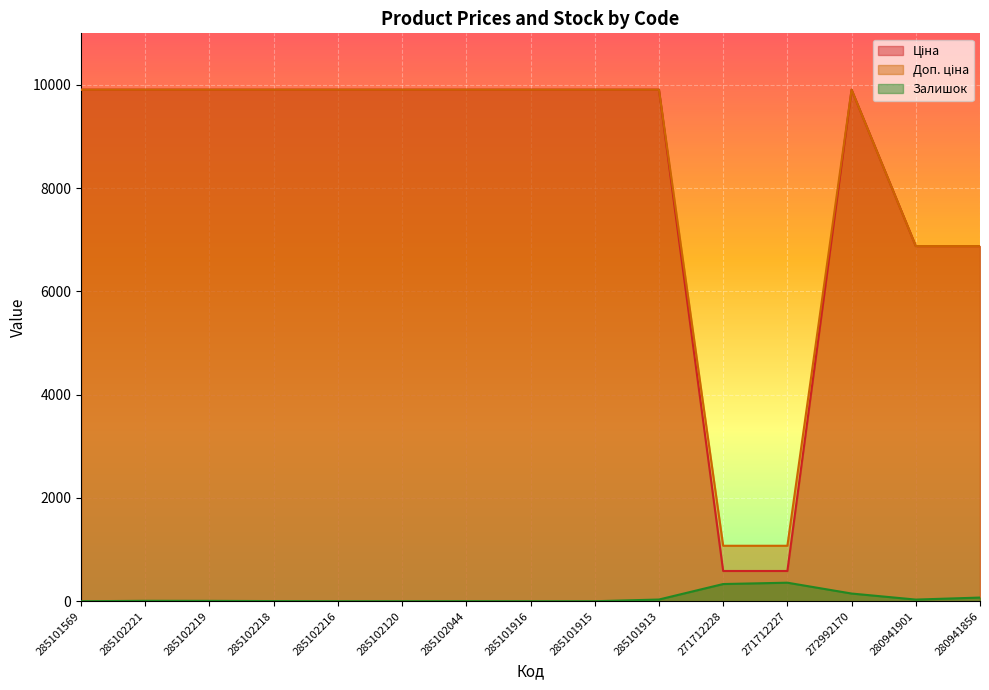

What is the label of the 13th point from the right?

285102219